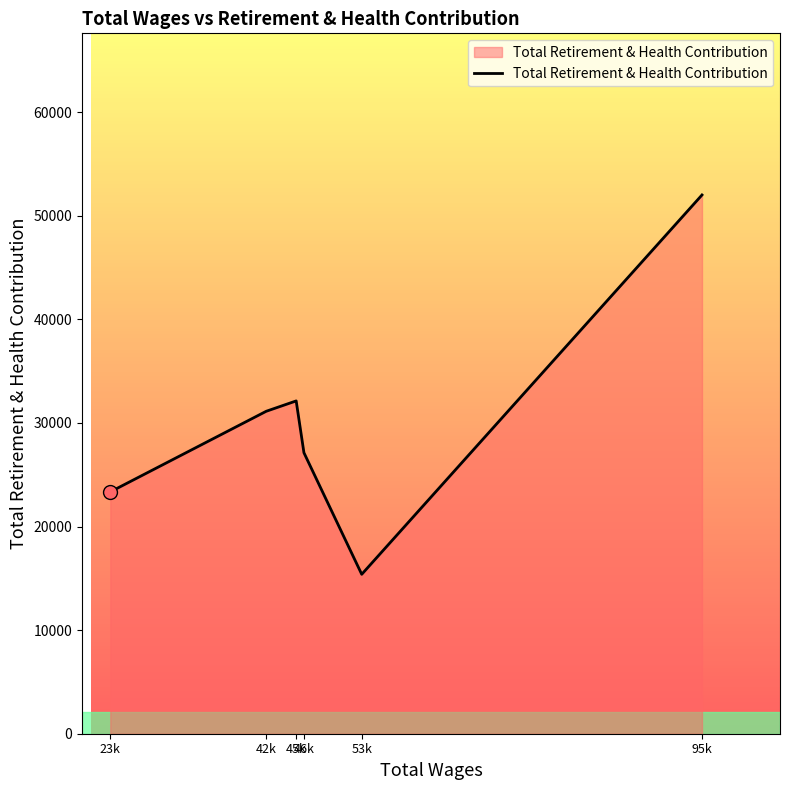

Between 42k and 23k, which is larger?

42k